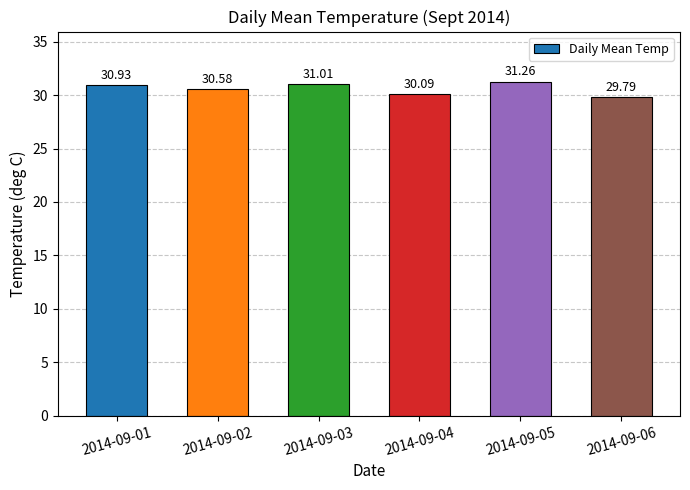

What is the value of the 4th bar from the left?

30.1